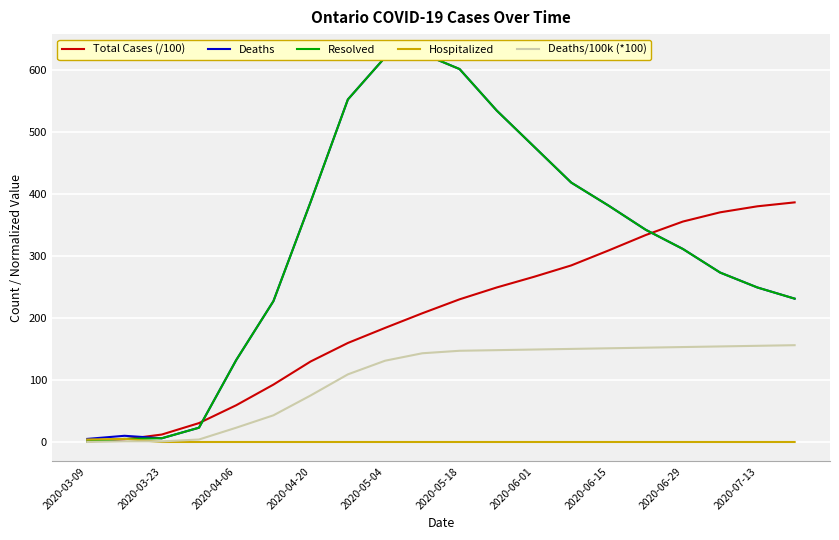

True or false: Total Cases (/100) has a value of 78.7 at 2020-06-15.

False